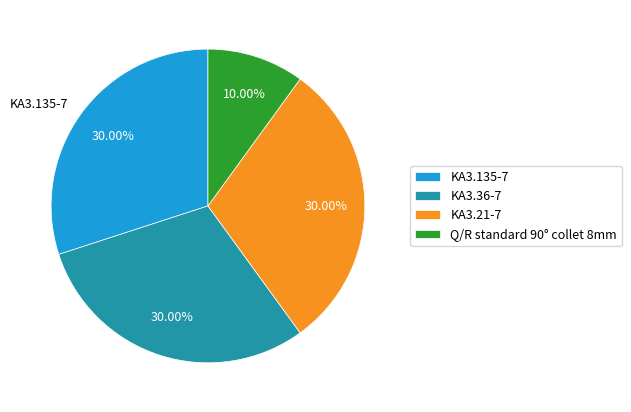

Count the number of slices in the pie.

4